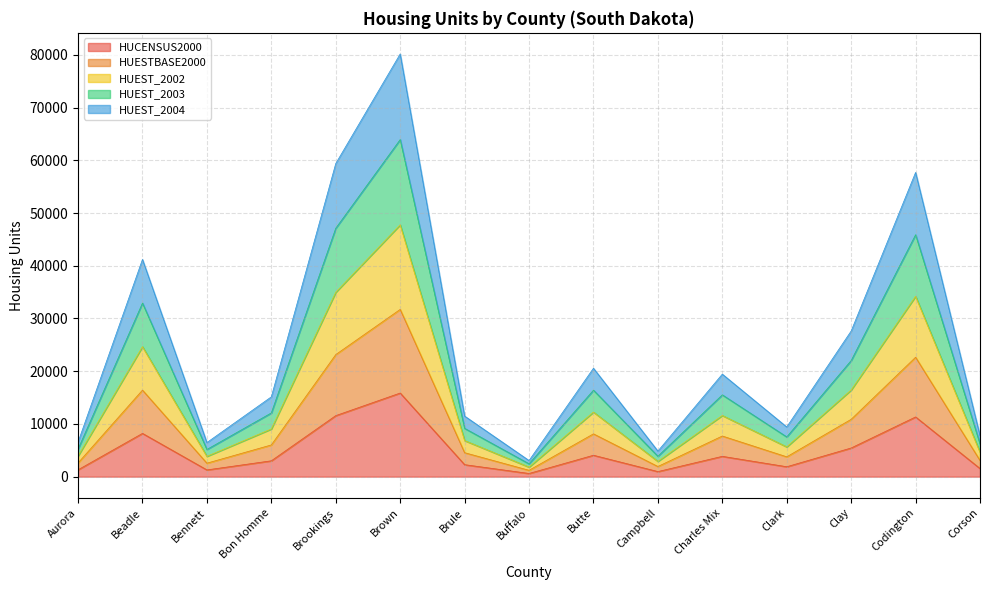

What is the sum of all HUCENSUS2000 values?

73152